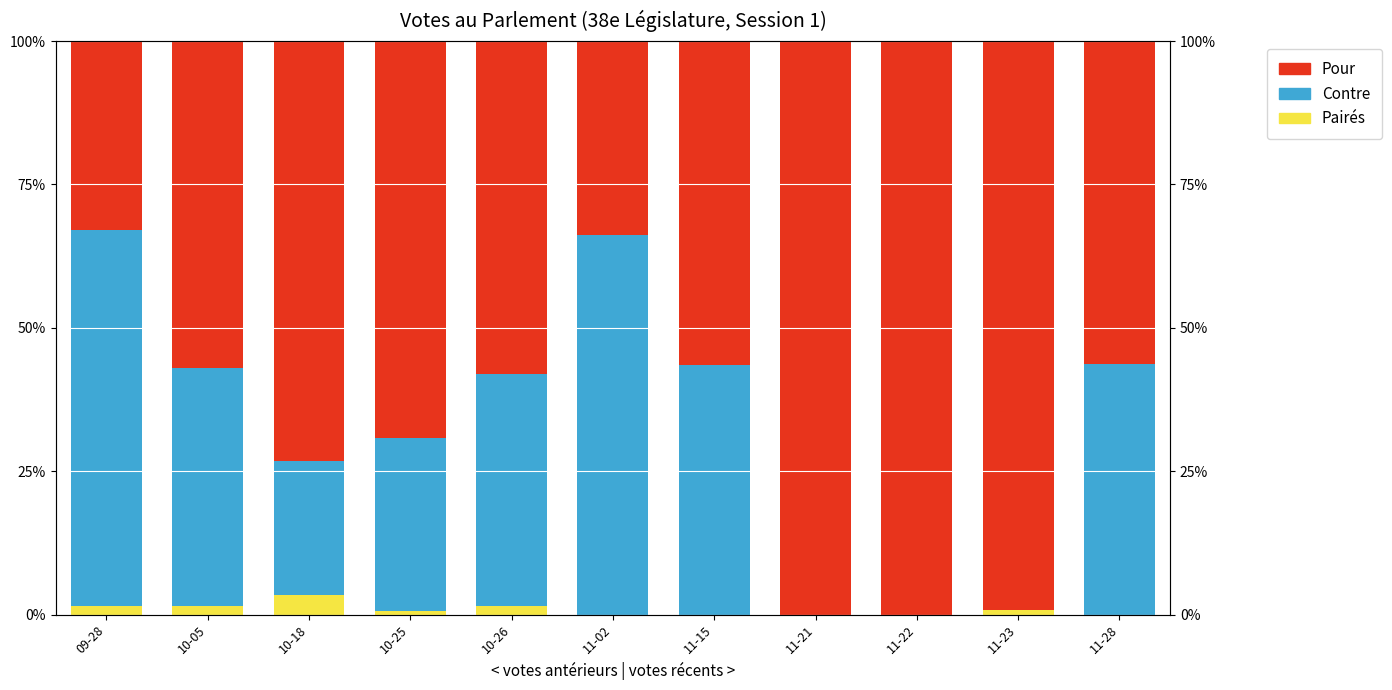

How many bars are there in each group?

3